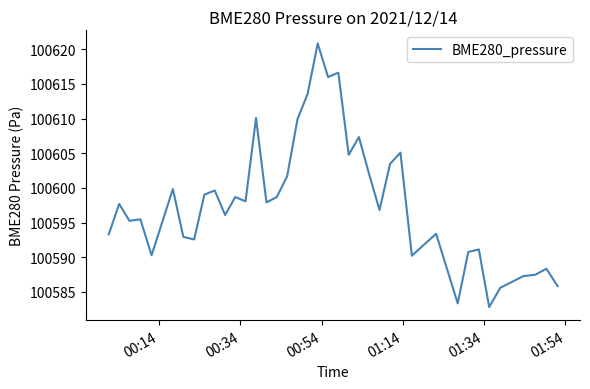

What is the maximum value shown in the chart?

100620.8